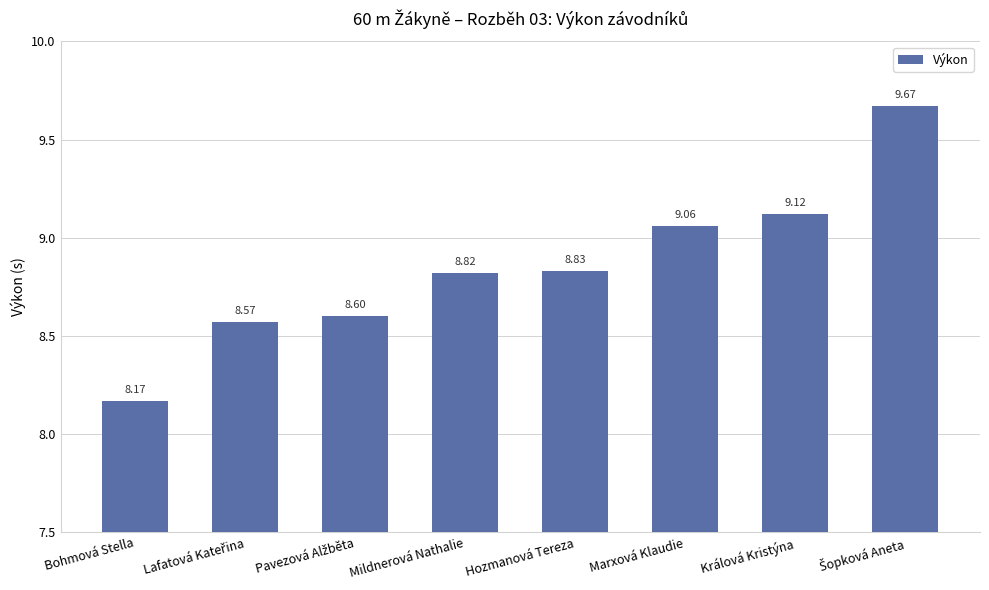

What is the change in value from Bohmová Stella to Hozmanová Tereza?

+0.7